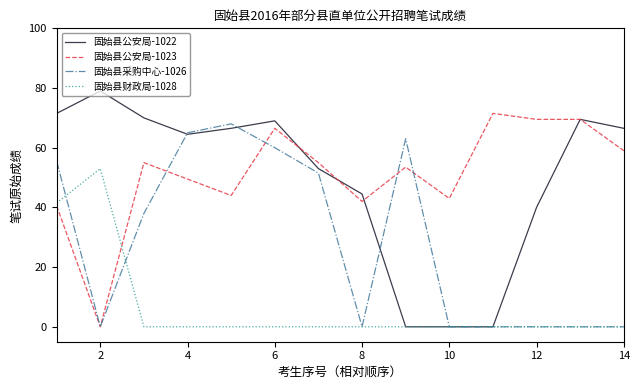

What is the maximum value for 固始县公安局-1022?

79.0